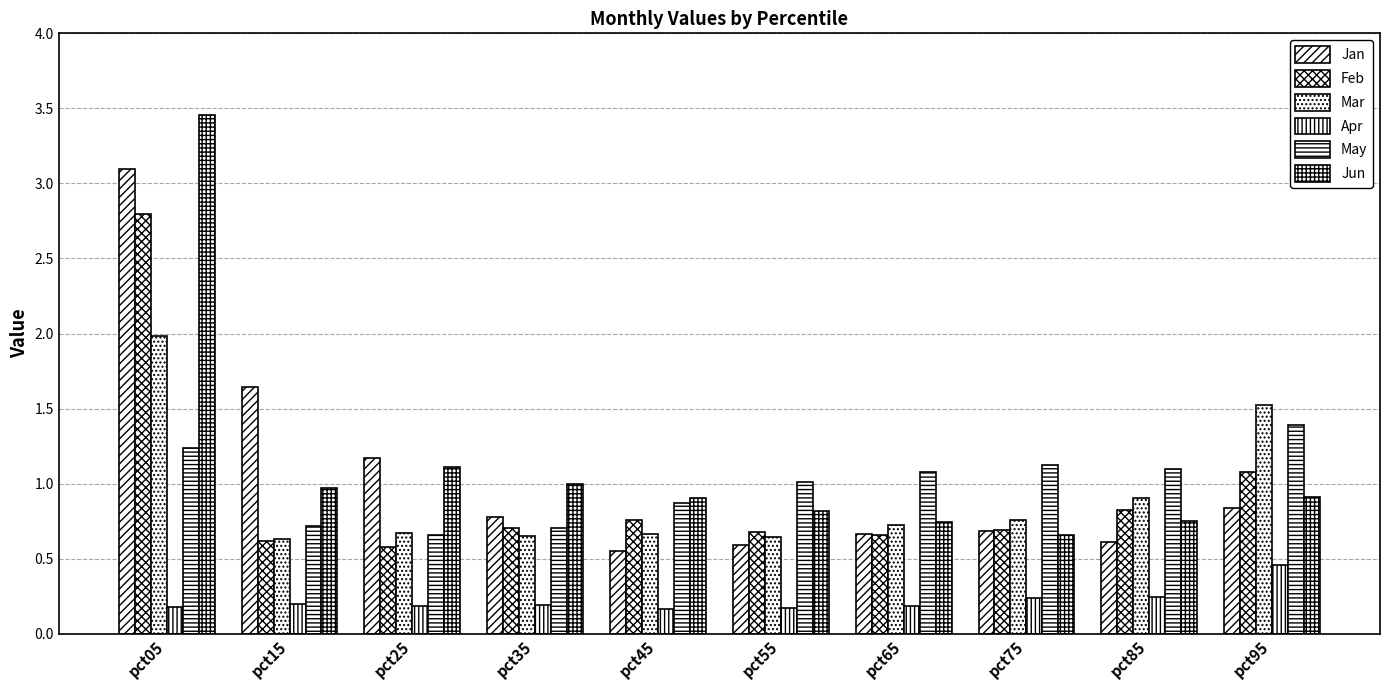

Reading left to right, extract all data points from this chart.

Jan: pct05=3.1	pct15=1.6	pct25=1.2	pct35=0.8	pct45=0.6	pct55=0.6	pct65=0.7	pct75=0.7	pct85=0.6	pct95=0.8
Feb: pct05=2.8	pct15=0.6	pct25=0.6	pct35=0.7	pct45=0.8	pct55=0.7	pct65=0.7	pct75=0.7	pct85=0.8	pct95=1.1
Mar: pct05=2.0	pct15=0.6	pct25=0.7	pct35=0.7	pct45=0.7	pct55=0.6	pct65=0.7	pct75=0.8	pct85=0.9	pct95=1.5
Apr: pct05=0.2	pct15=0.2	pct25=0.2	pct35=0.2	pct45=0.2	pct55=0.2	pct65=0.2	pct75=0.2	pct85=0.2	pct95=0.5
May: pct05=1.2	pct15=0.7	pct25=0.7	pct35=0.7	pct45=0.9	pct55=1.0	pct65=1.1	pct75=1.1	pct85=1.1	pct95=1.4
Jun: pct05=3.5	pct15=1.0	pct25=1.1	pct35=1.0	pct45=0.9	pct55=0.8	pct65=0.7	pct75=0.7	pct85=0.7	pct95=0.9